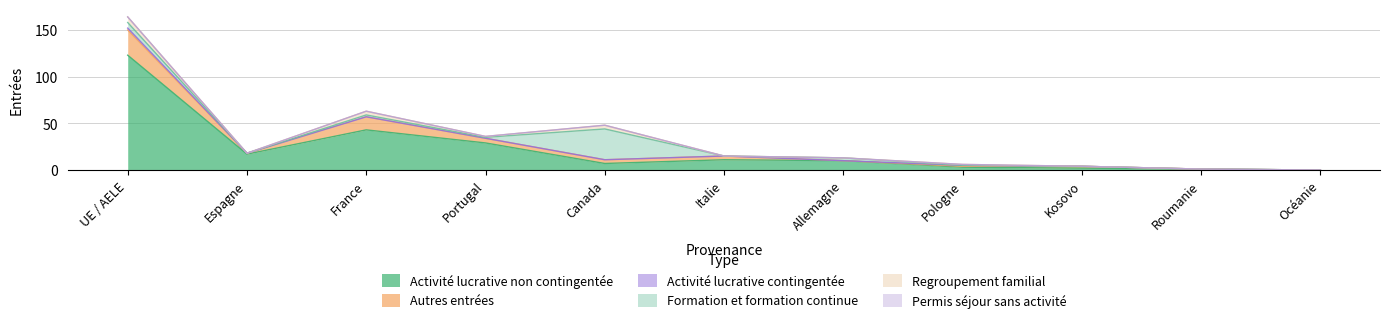

Reading left to right, list all the values displayed in this chart.

Activité lucrative non contingentée: 123	17	43	29	7	11	10	3	2	1	0
Autres entrées: 27	1	14	5	4	4	0	1	2	0	0
Activité lucrative contingentée: 2	0	0	0	0	0	0	1	0	0	0
Formation et formation continue: 6	0	2	1	33	0	3	0	0	0	0
Regroupement familial: 6	0	4	1	4	0	0	1	0	0	0
Permis séjour sans activité: 0	0	0	0	0	0	0	0	0	0	0